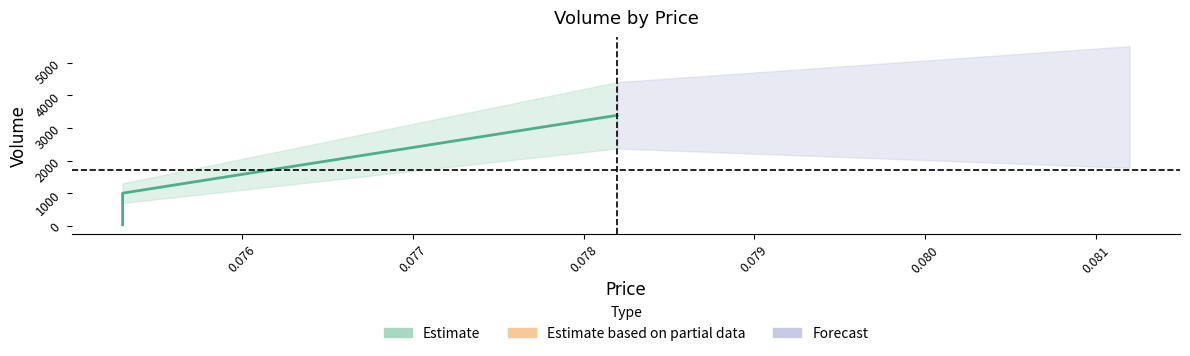

Approximately how many times larger is the value at 0.0781974054 compared to 0.0753012052?

3.4